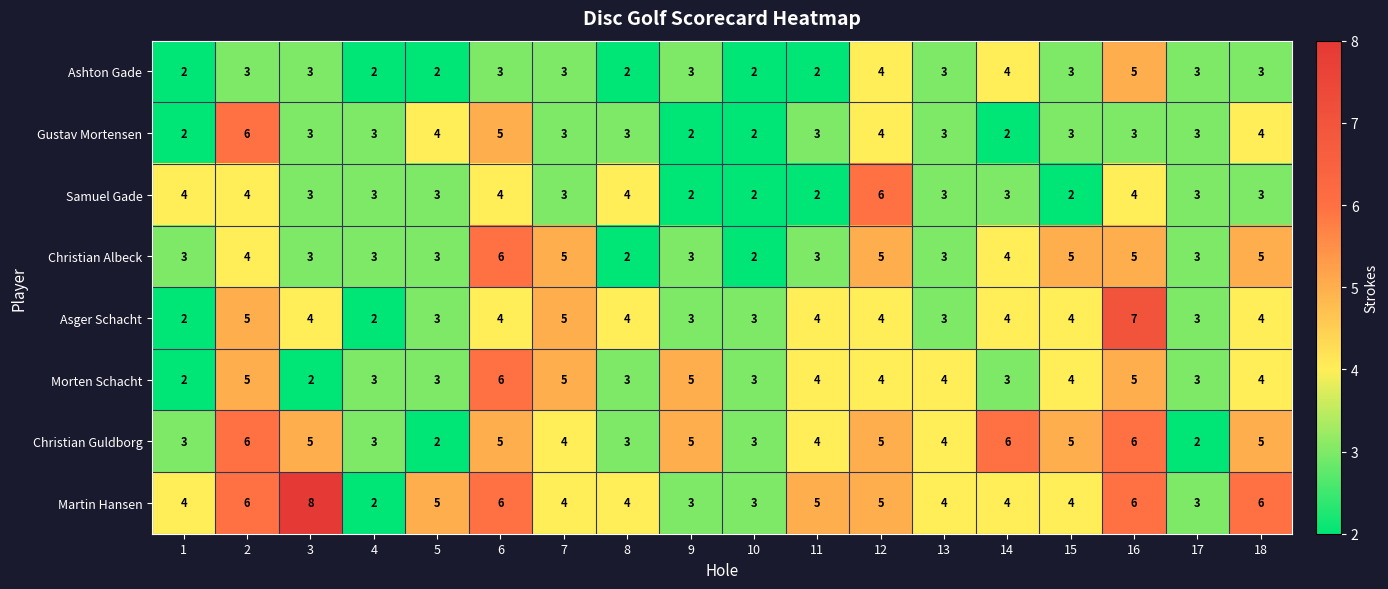

Which series has the largest range (max minus min)?

Martin Hansen